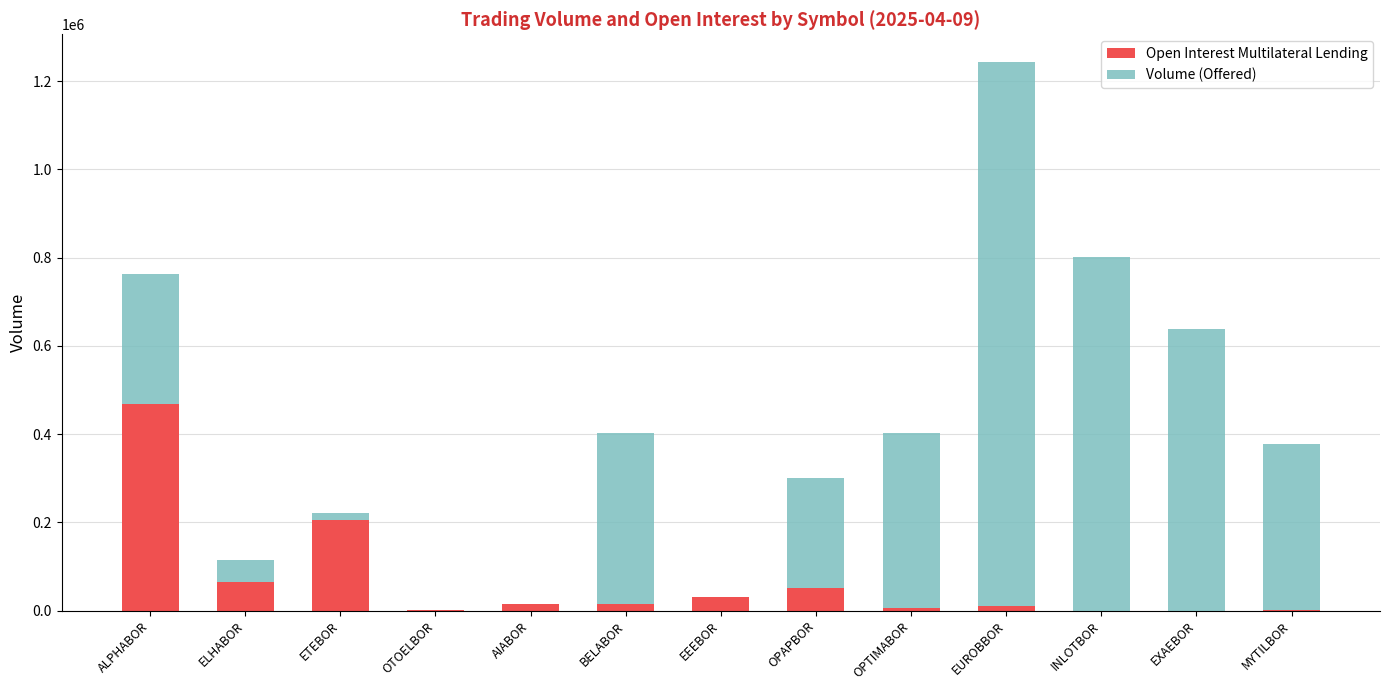

Reading left to right, transcribe all the data shown in this chart.

Open Interest Multilateral Lending: ALPHABOR=468053	ELHABOR=64233	ETEBOR=205634	OTOELBOR=706	AIABOR=15446	BELABOR=16041	EEEBOR=30900	OPAPBOR=50653	OPTIMABOR=5900	EUROBBOR=10000	INLOTBOR=0	EXAEBOR=0	MYTILBOR=500
Volume (Offered): ALPHABOR=762218	ELHABOR=115447	ETEBOR=221402	OTOELBOR=706	AIABOR=15446	BELABOR=401712	EEEBOR=30900	OPAPBOR=299929	OPTIMABOR=401649	EUROBBOR=1244307	INLOTBOR=802339	EXAEBOR=637913	MYTILBOR=376948